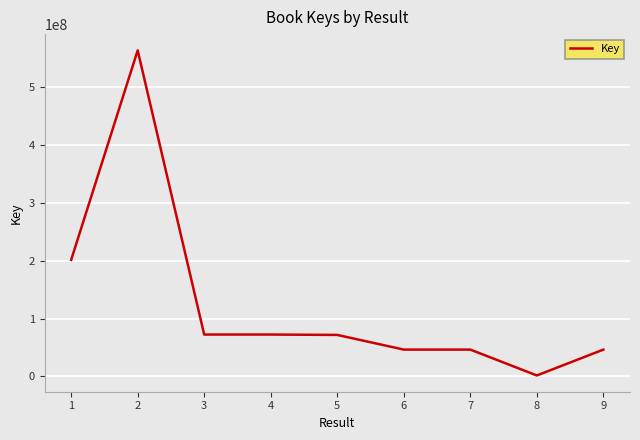

What is the difference between the maximum and minimum values?

560994141